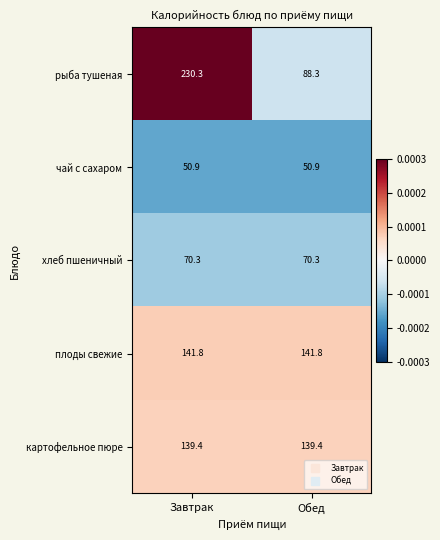

Is it true that картофельное пюре equals 139.4 at Завтрак?

True